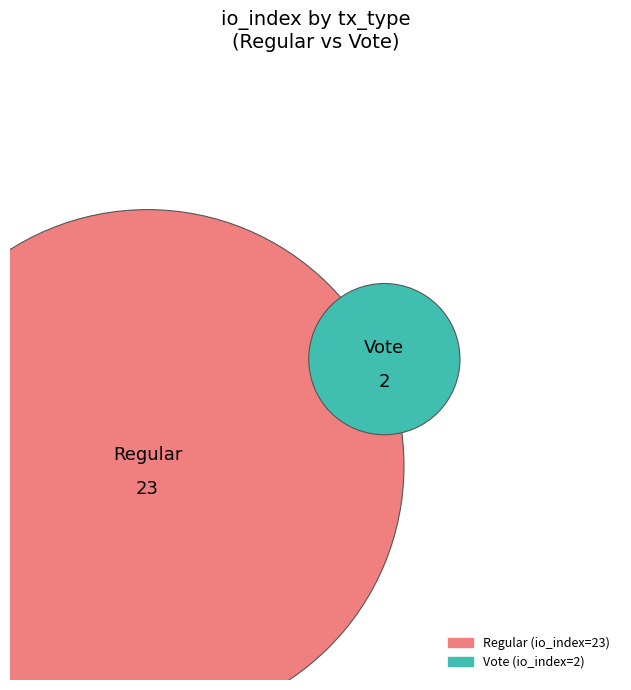

To the nearest percent, what is the difference between the io_values and 1 slice percentages?

84%